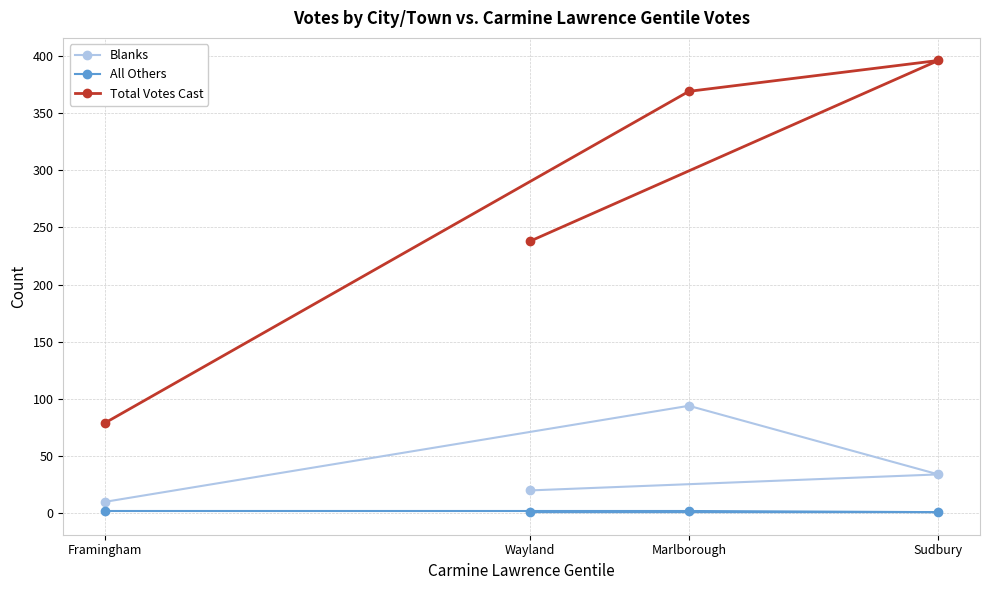

Read the All Others value at Sudbury.

1